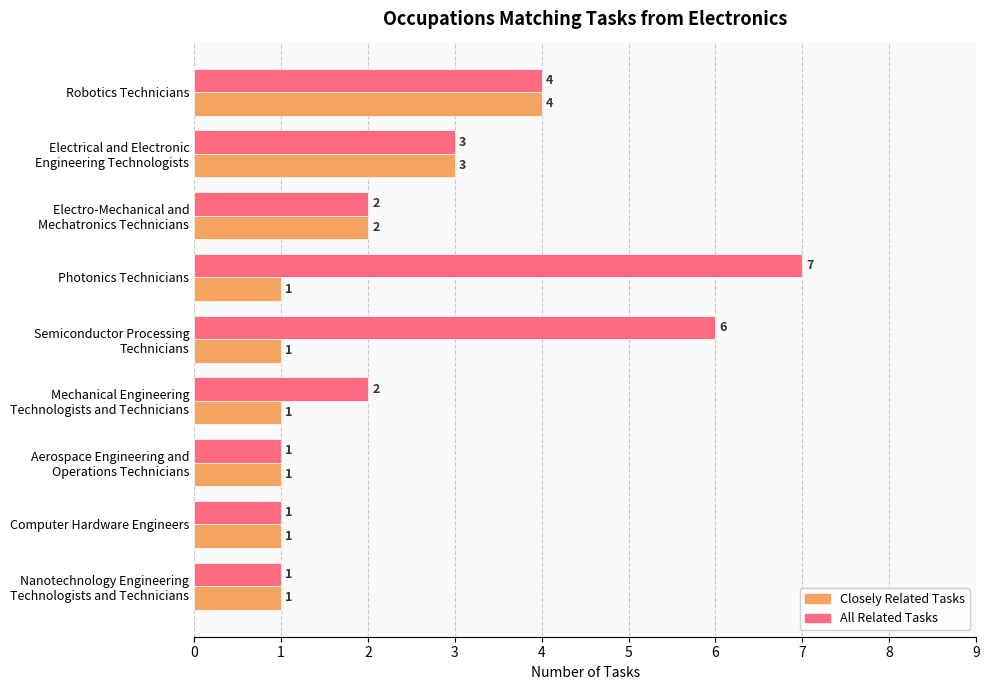

What is the difference between the maximum and minimum values in the Closely Related Tasks series?

3